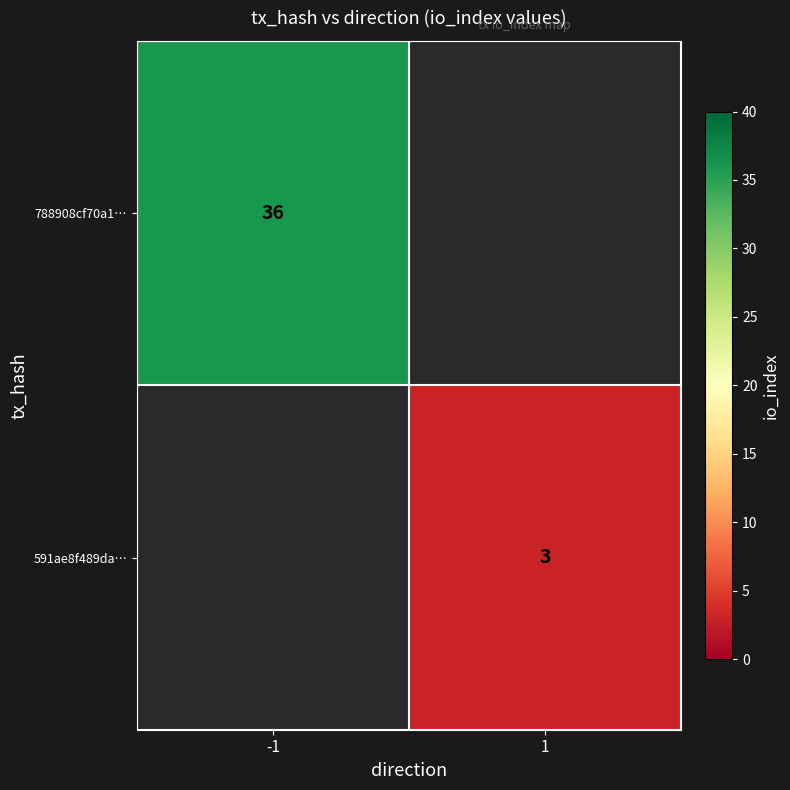

The 591ae8f489da… series shows 5 at 1. True or false?

False